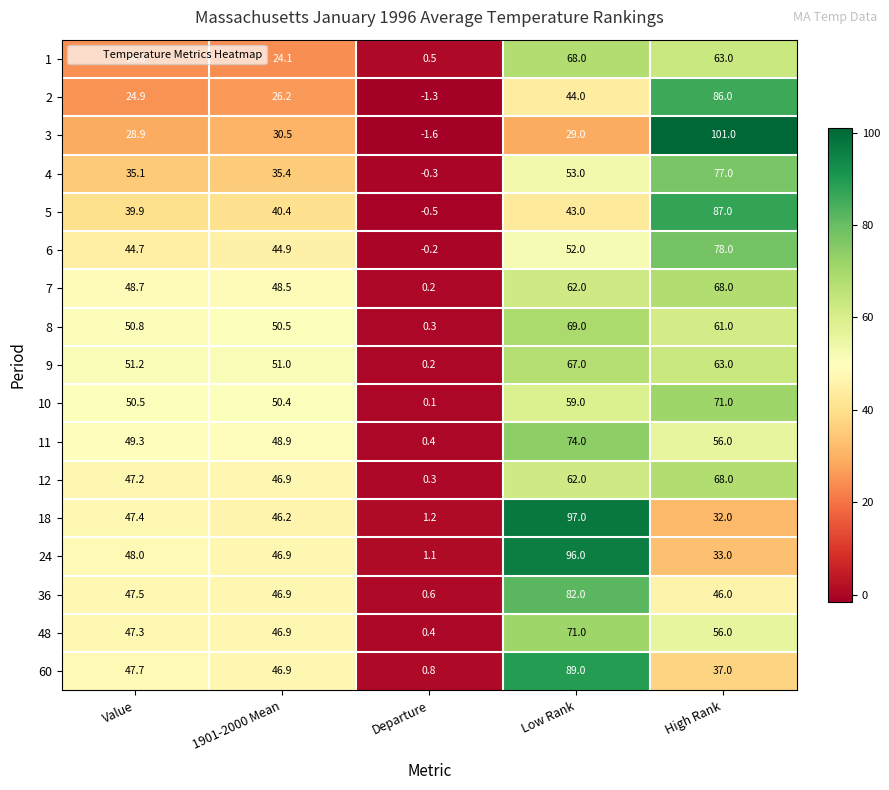

List the labels in order of 6 value, smallest first.

Departure, Value, 1901-2000 Mean, Low Rank, High Rank